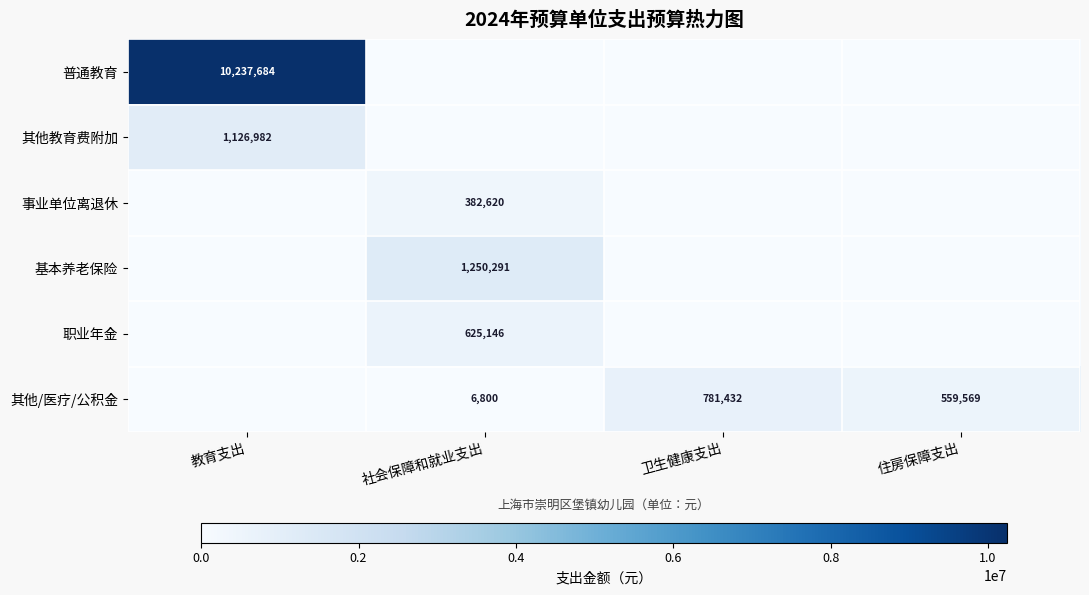

True or false: 其他/医疗/公积金 has a value of 302057 at 卫生健康支出.

False